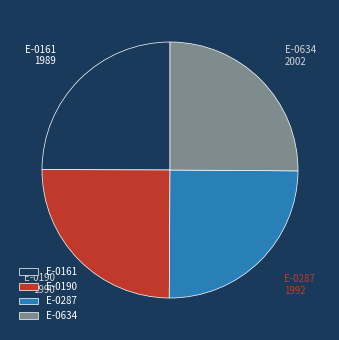

What is the ratio of the value at E-0287 to the value at E-0190?

1.0